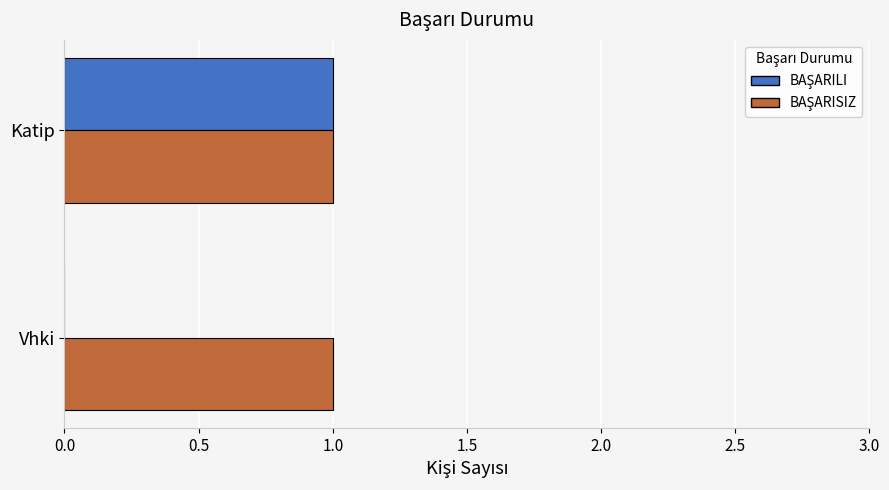

At which category is the sum across all series the highest?

Katip